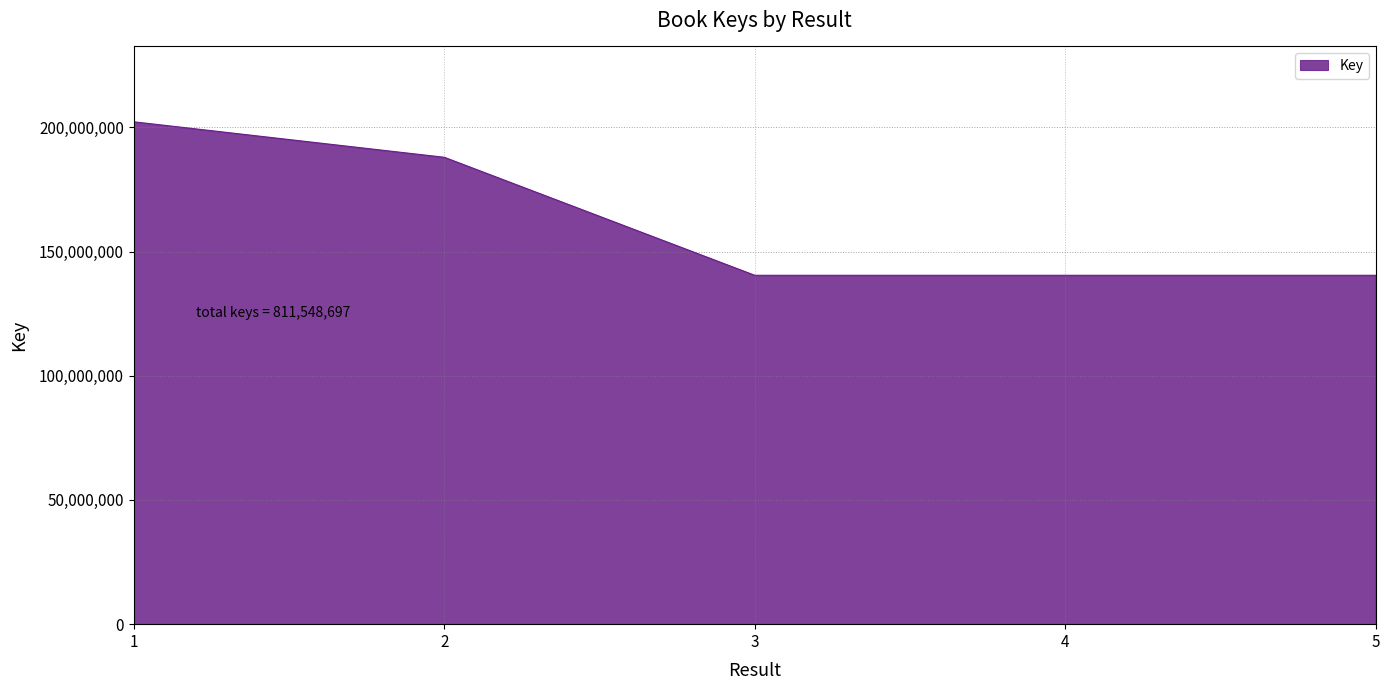

How many lines are shown in the chart?

1